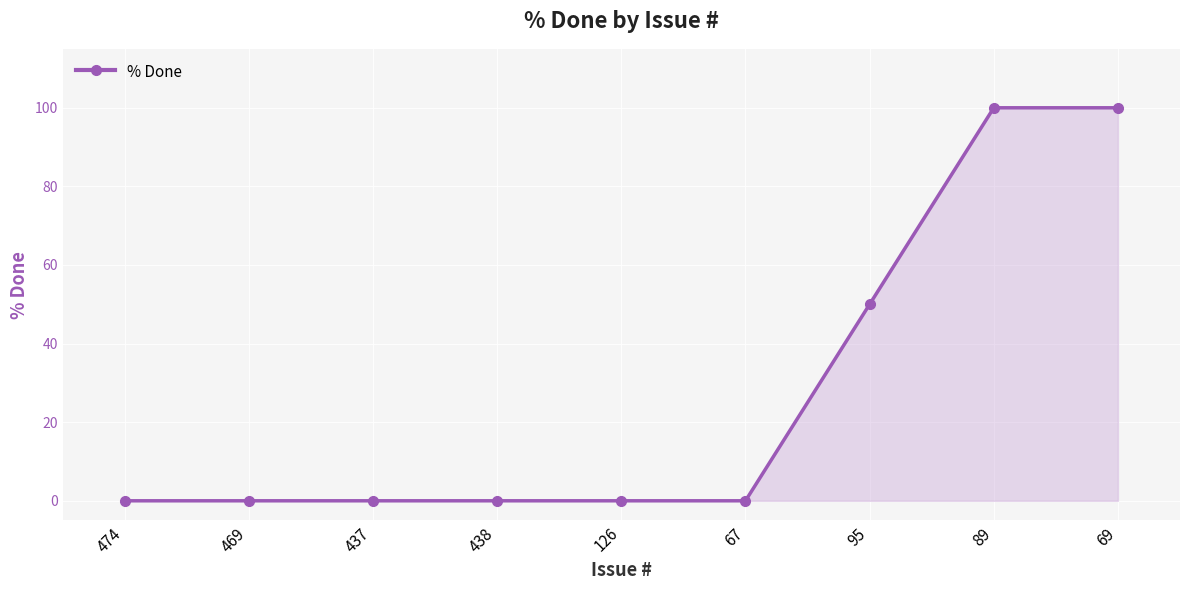

What is the value of the 9th point from the left?

100